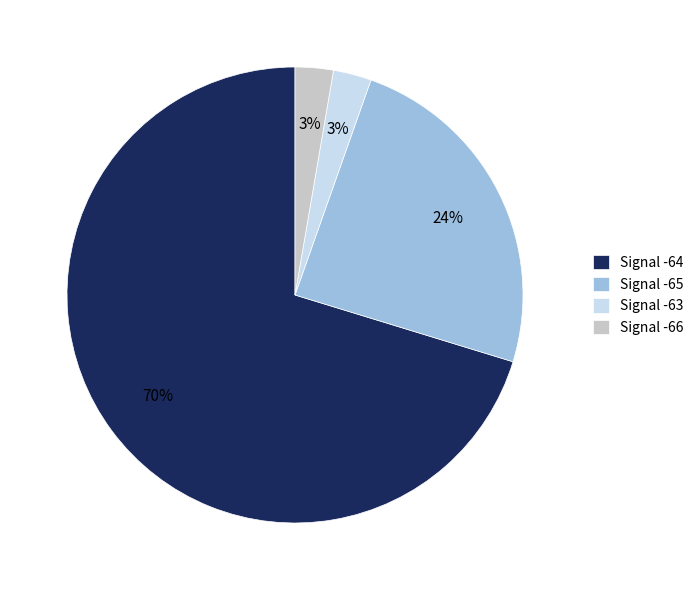

Which category has the biggest portion of the pie?

Signal -64